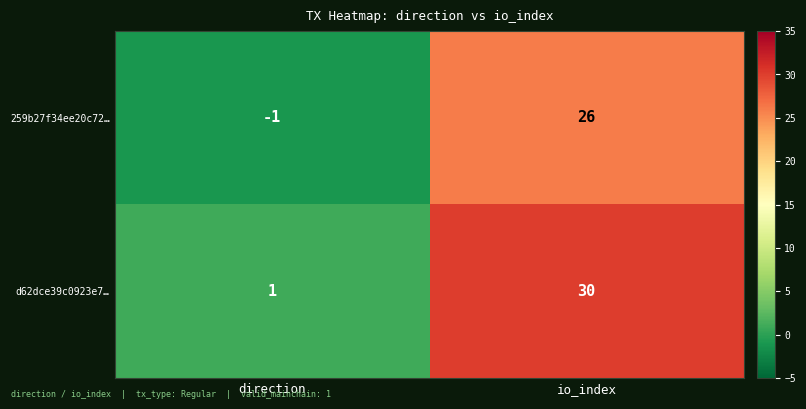

Which label corresponds to the largest value in the chart?

io_index